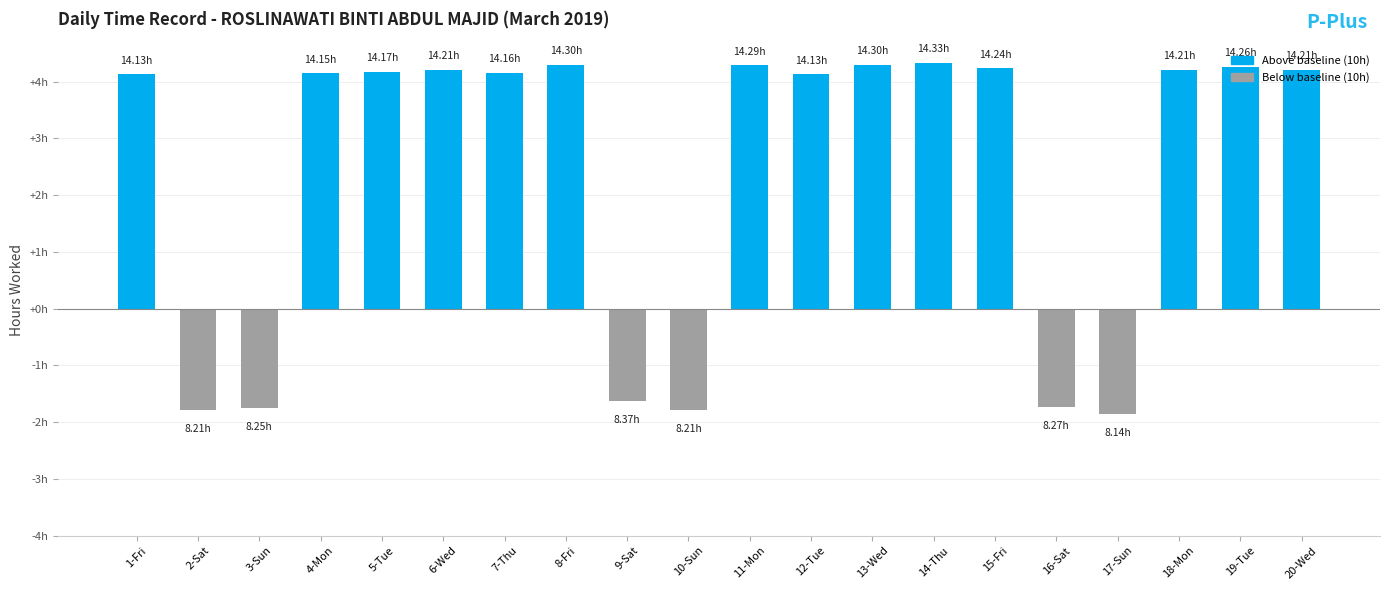

List the labels in order of value, smallest first.

17-Sun, 2-Sat, 10-Sun, 3-Sun, 16-Sat, 9-Sat, 1-Fri, 12-Tue, 4-Mon, 7-Thu, 5-Tue, 6-Wed, 18-Mon, 20-Wed, 15-Fri, 19-Tue, 11-Mon, 8-Fri, 13-Wed, 14-Thu